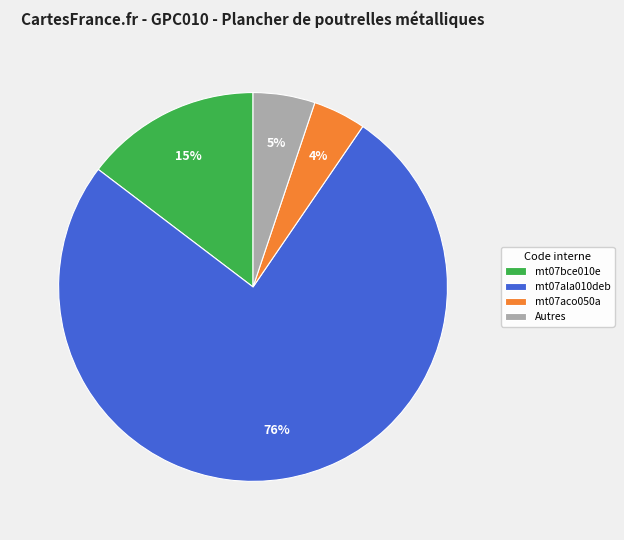

Is it true that mt07ala010deb is 76% of the pie?

True